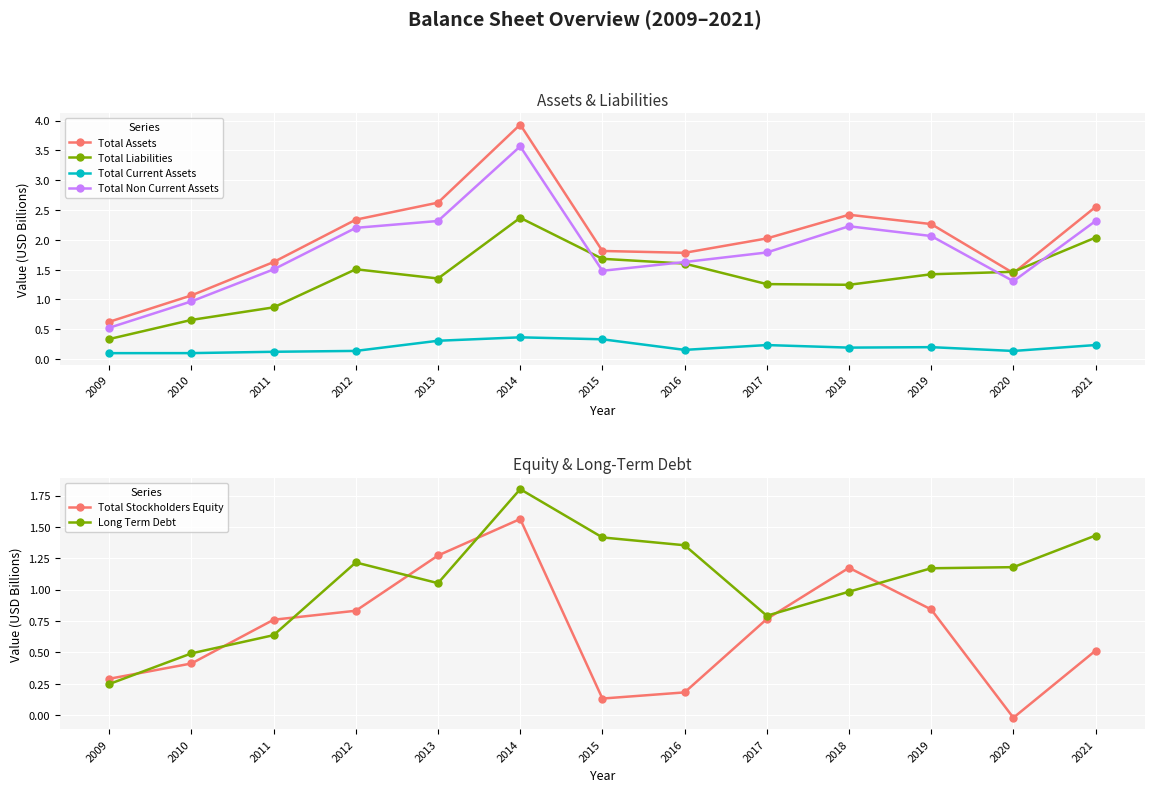

How many lines are shown in the chart?

6